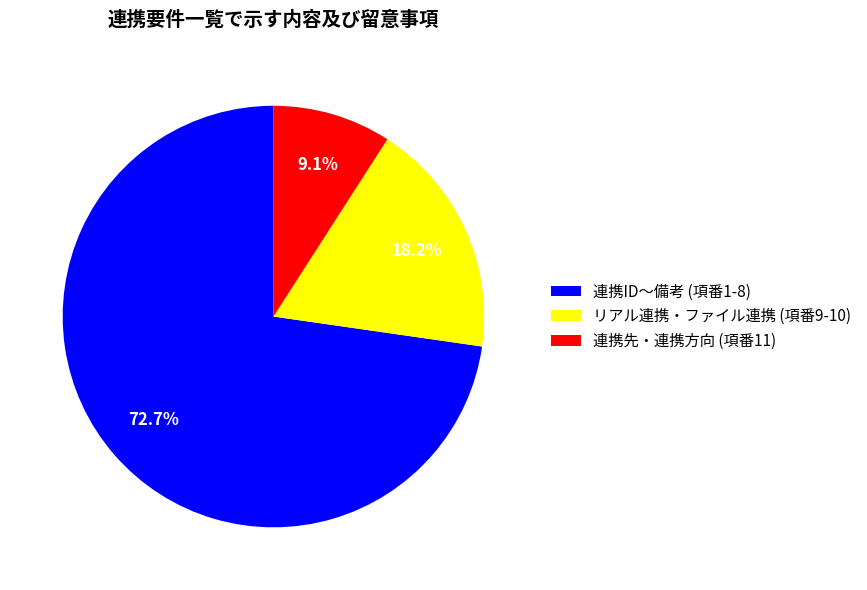

Is 連携ID〜備考 (項番1-8) the majority of the pie?

Yes